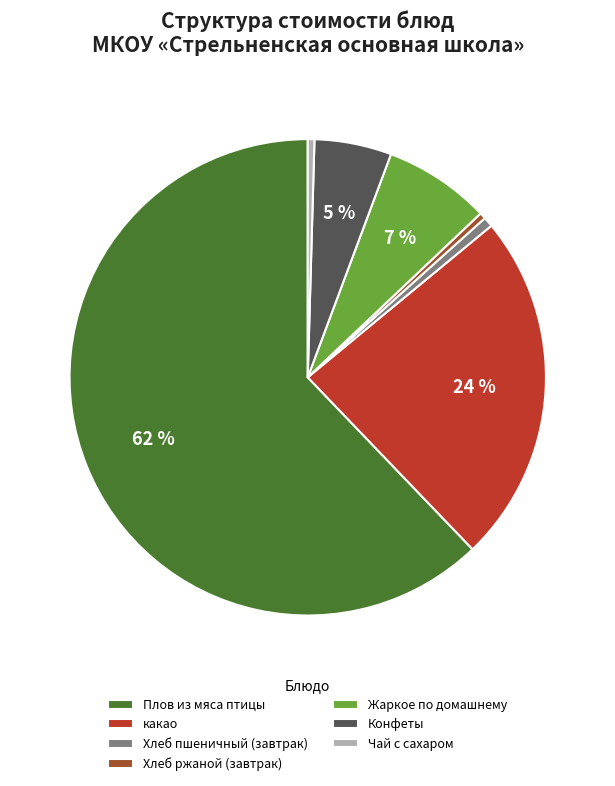

Is there a majority slice in this chart?

Yes